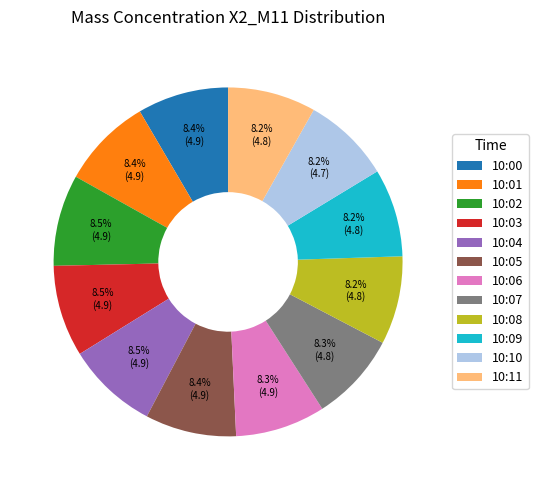

The 10:10 slice represents 23% of the pie. True or false?

False